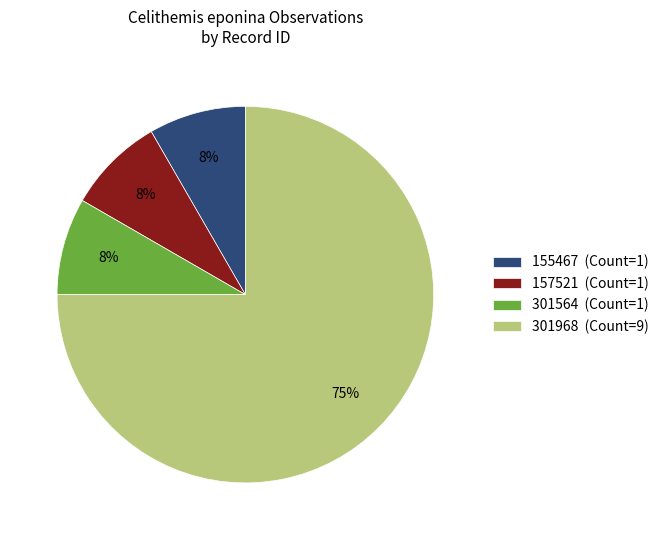

The 301564 slice represents 8% of the pie. True or false?

True